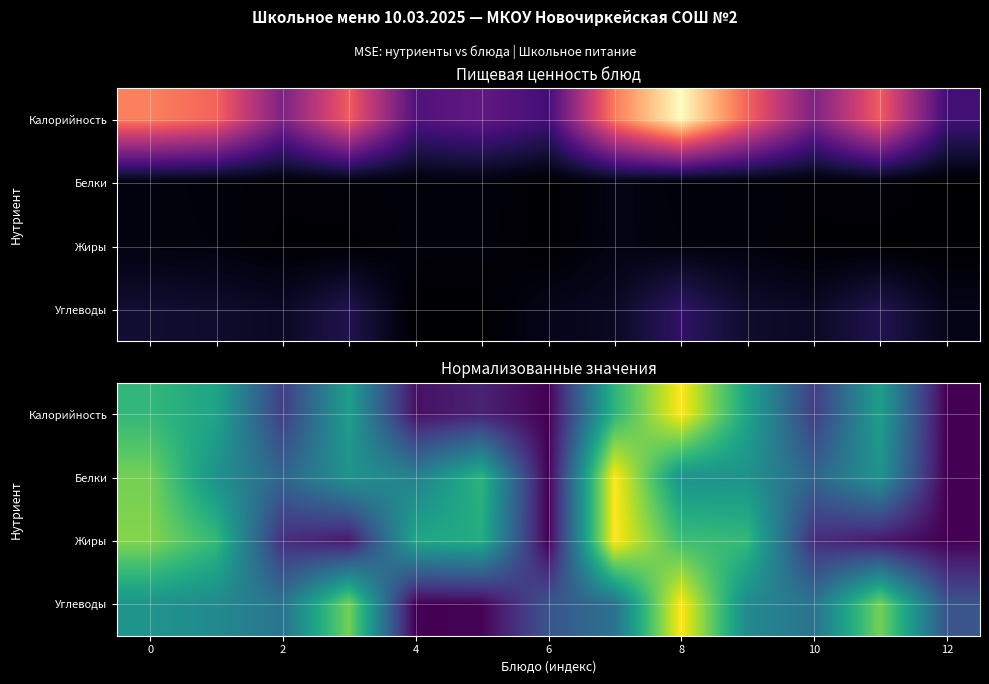

At how many categories does at least one series exceed 0?

13